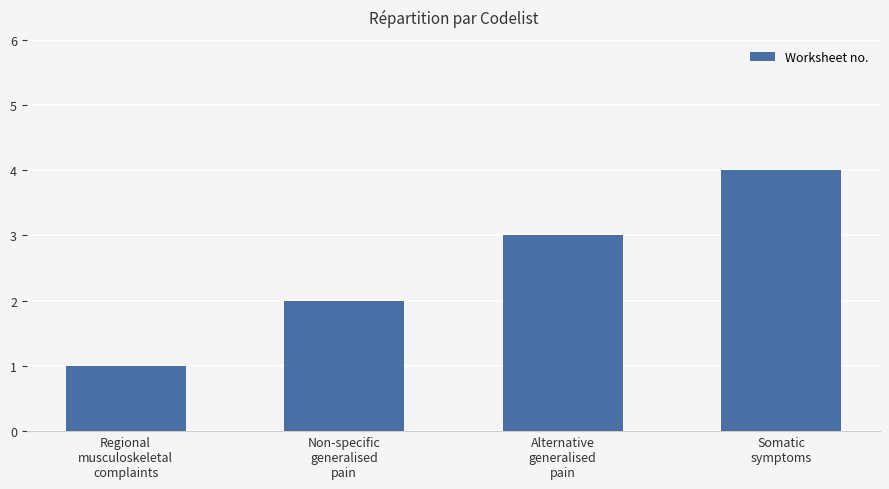

How many series are shown in this chart?

1